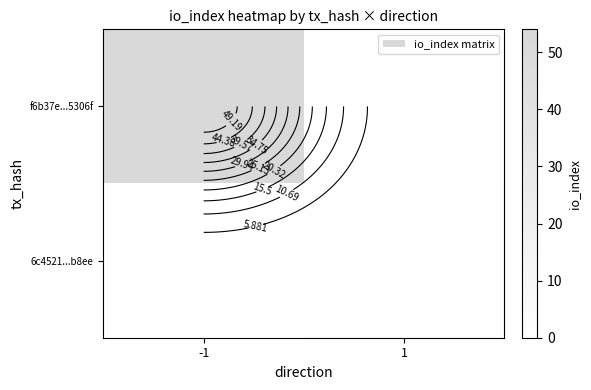

Rank the series by their maximum value, from highest to lowest.

f6b37e...5306f, 6c4521...b8ee